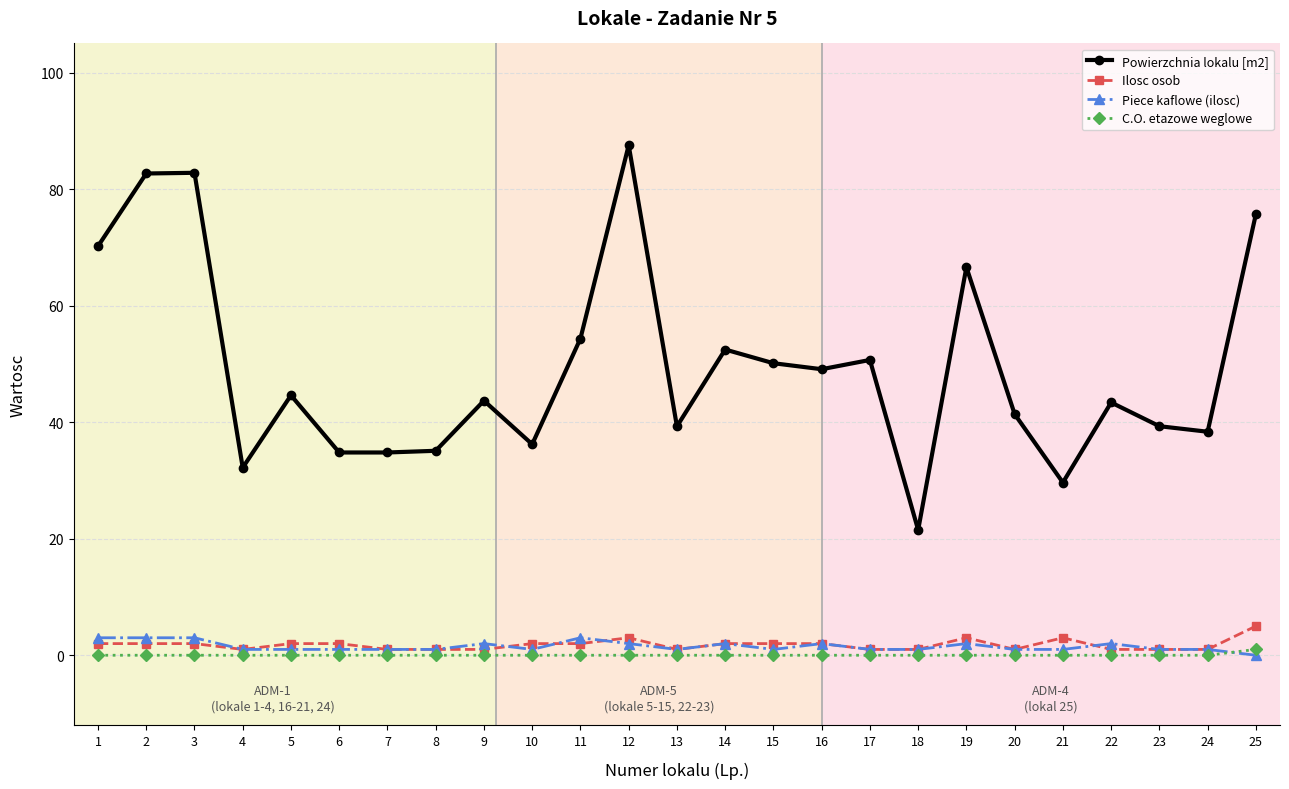

True or false: C.O. etazowe weglowe and Powierzchnia lokalu [m2] intersect in this chart.

False